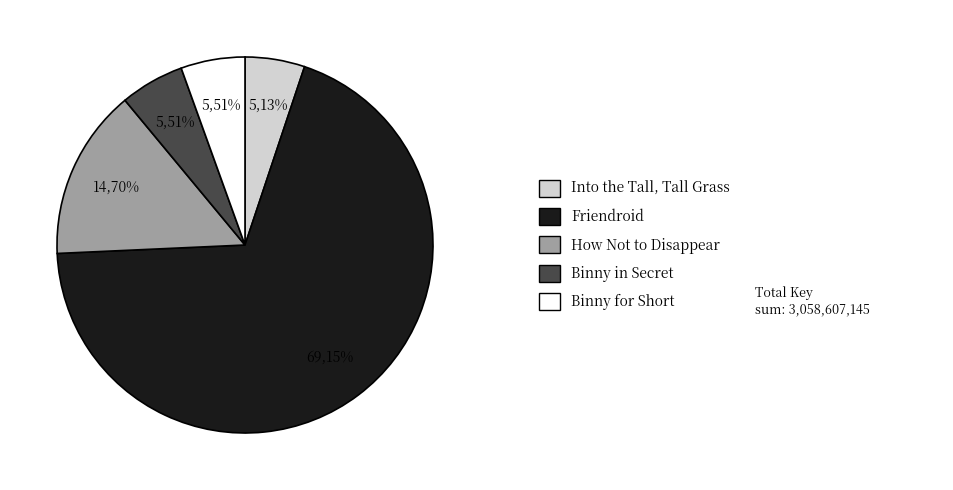

To the nearest percent, what portion does Friendroid represent?

69%